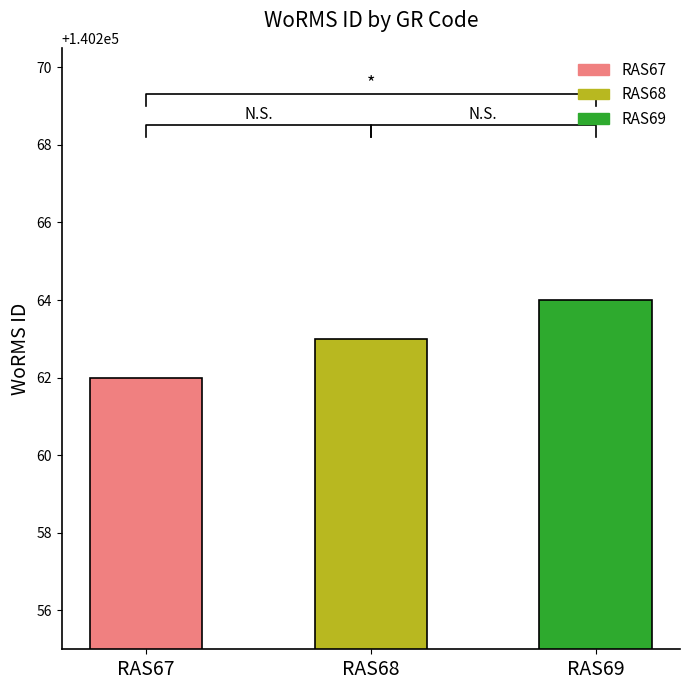

Reading left to right, transcribe all the data shown in this chart.

RAS67=140262	RAS68=140263	RAS69=140264